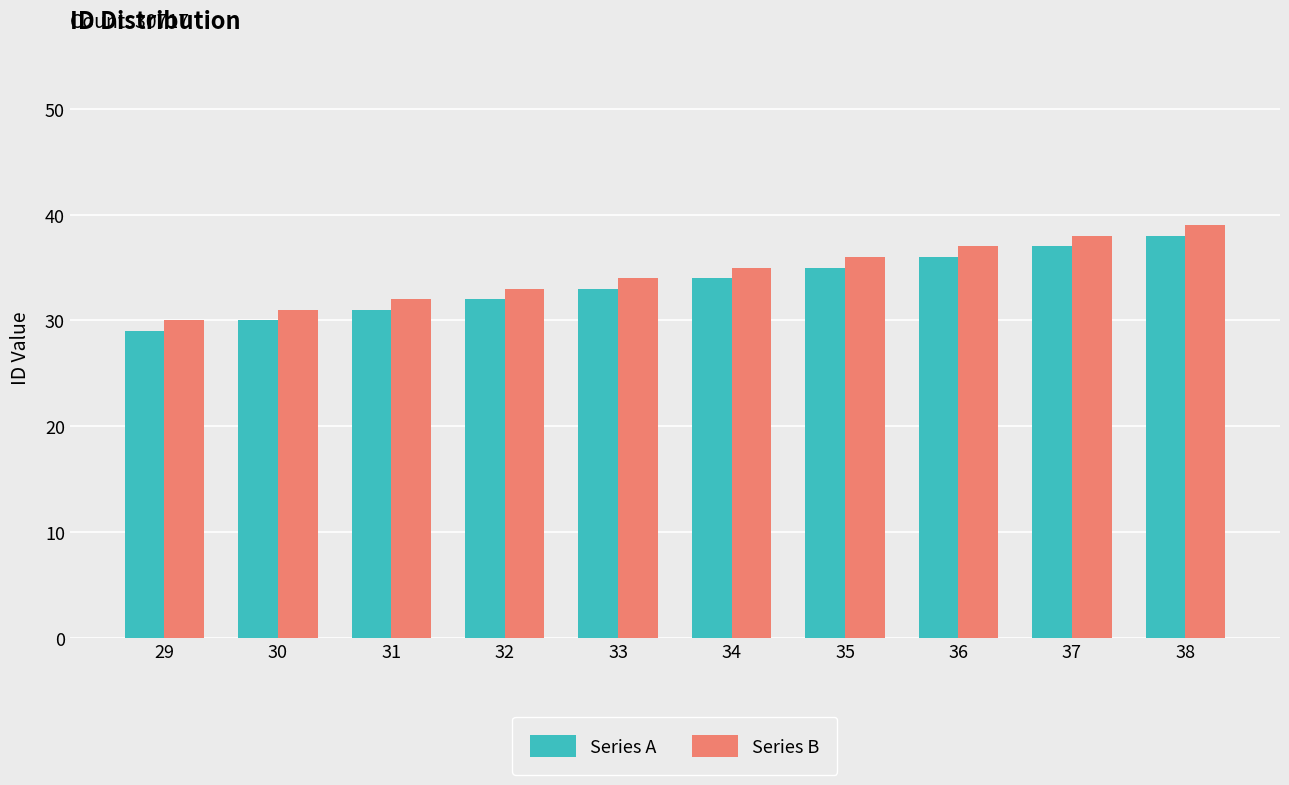

How many series are shown in this chart?

2